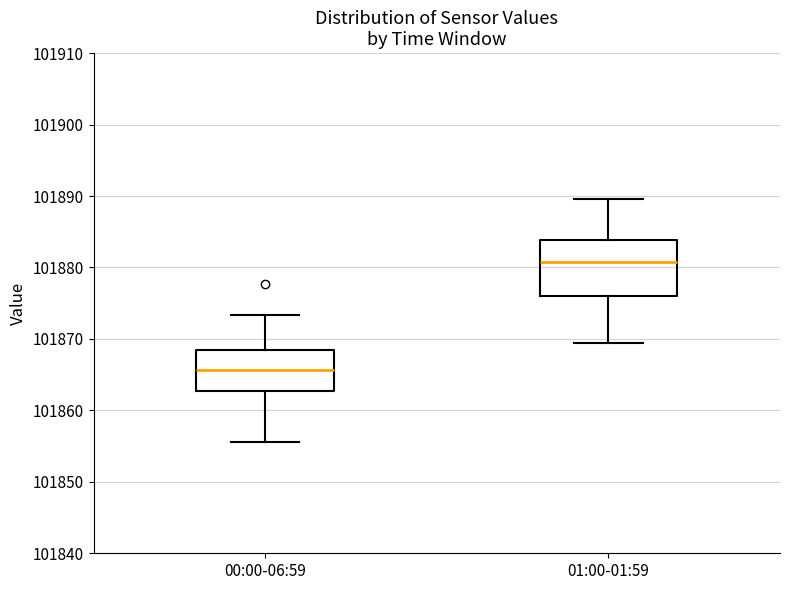

Reading left to right, read every box against the y-axis: the position of its median line, the range the box covers, and the ends of its whiskers. The values are not printed on the chart, so give them approximately, as read against the axis.

00:00-06:59: median 101866, box 101863 to 101868, whiskers 101856 to 101873
01:00-01:59: median 101881, box 101876 to 101884, whiskers 101869 to 101890